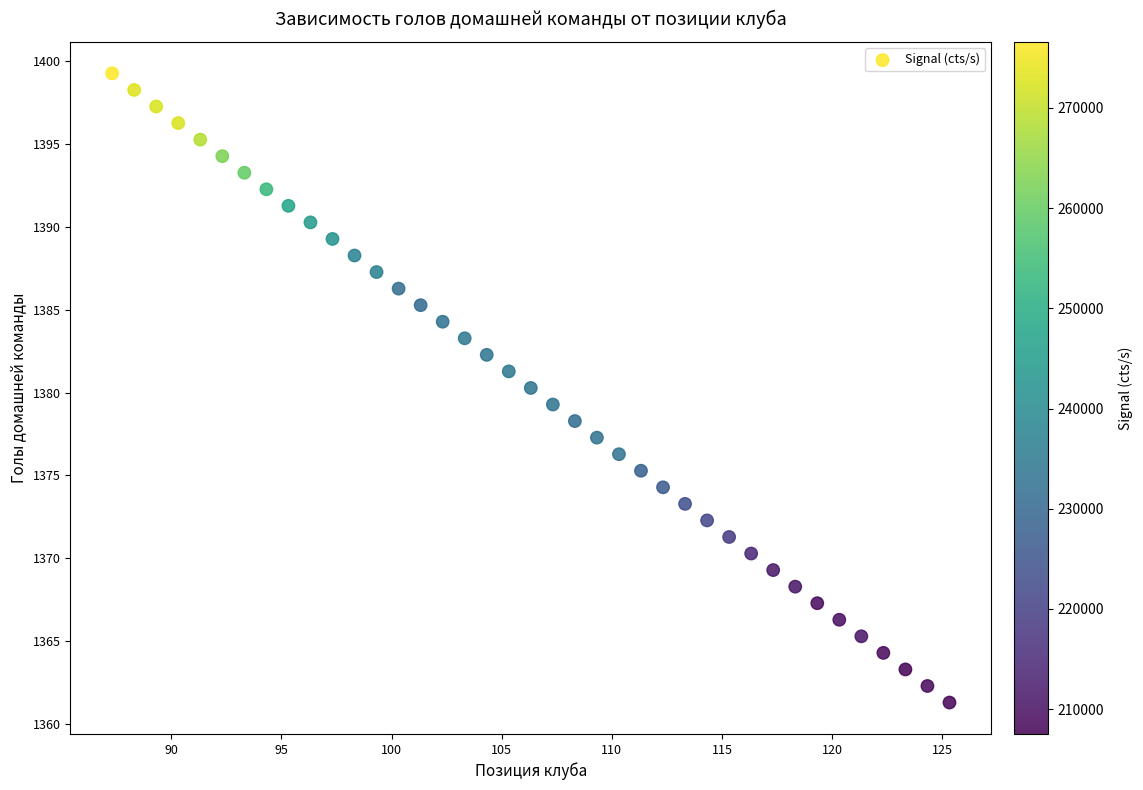

What is the range of Y values (max minus min)?

38.0